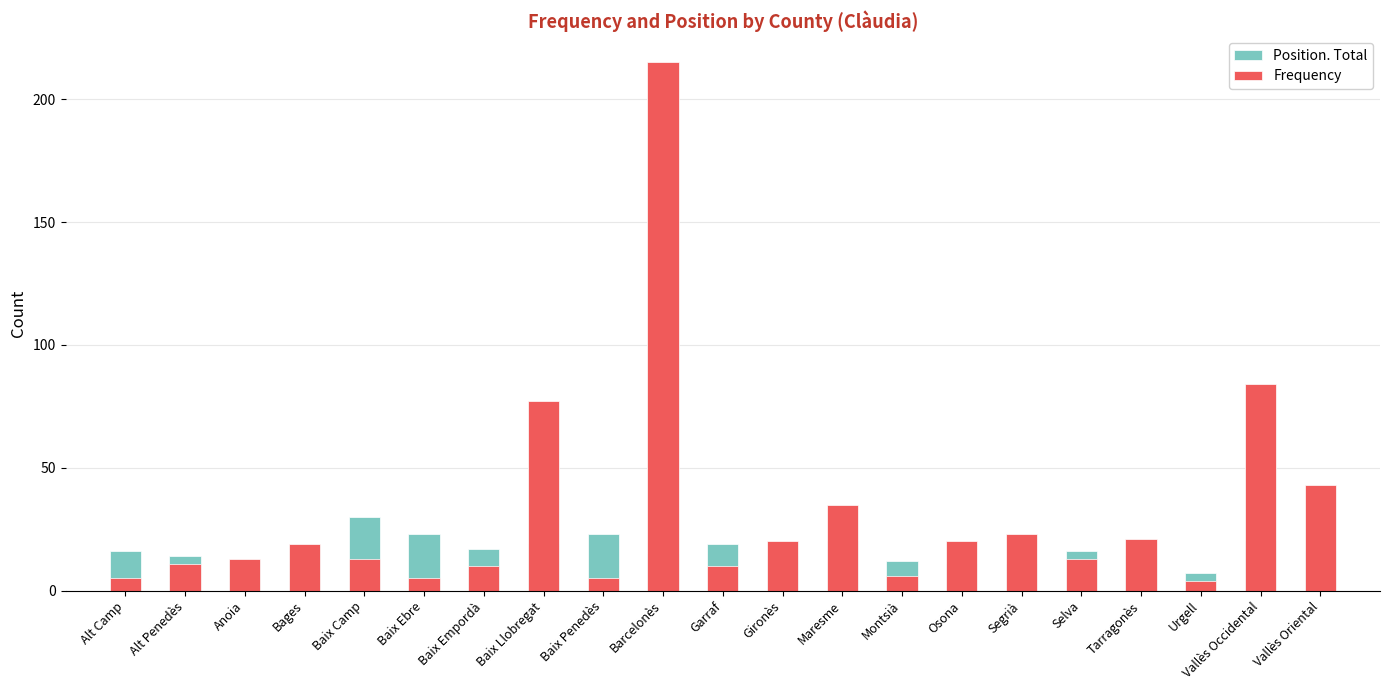

The Position. Total series shows 10 at Barcelonès. True or false?

False